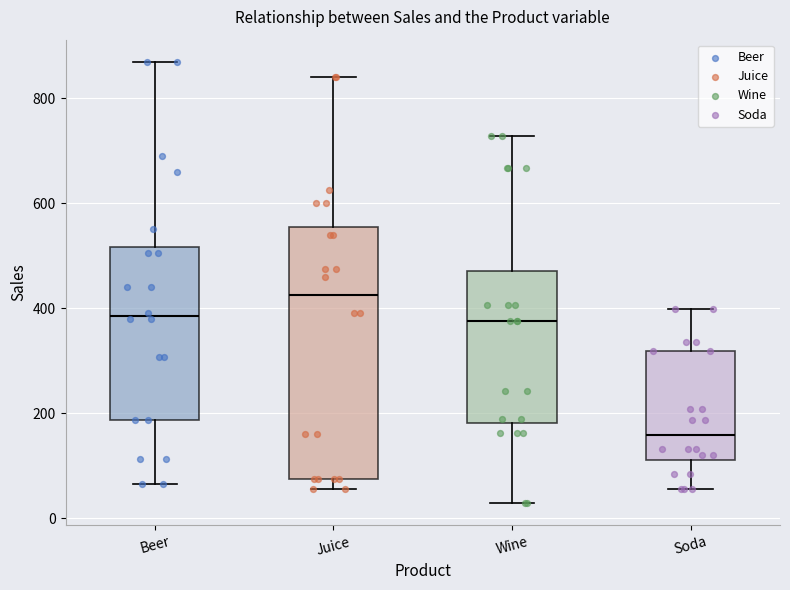

Which box is the tallest, from its lower edge to its upper edge?

Juice